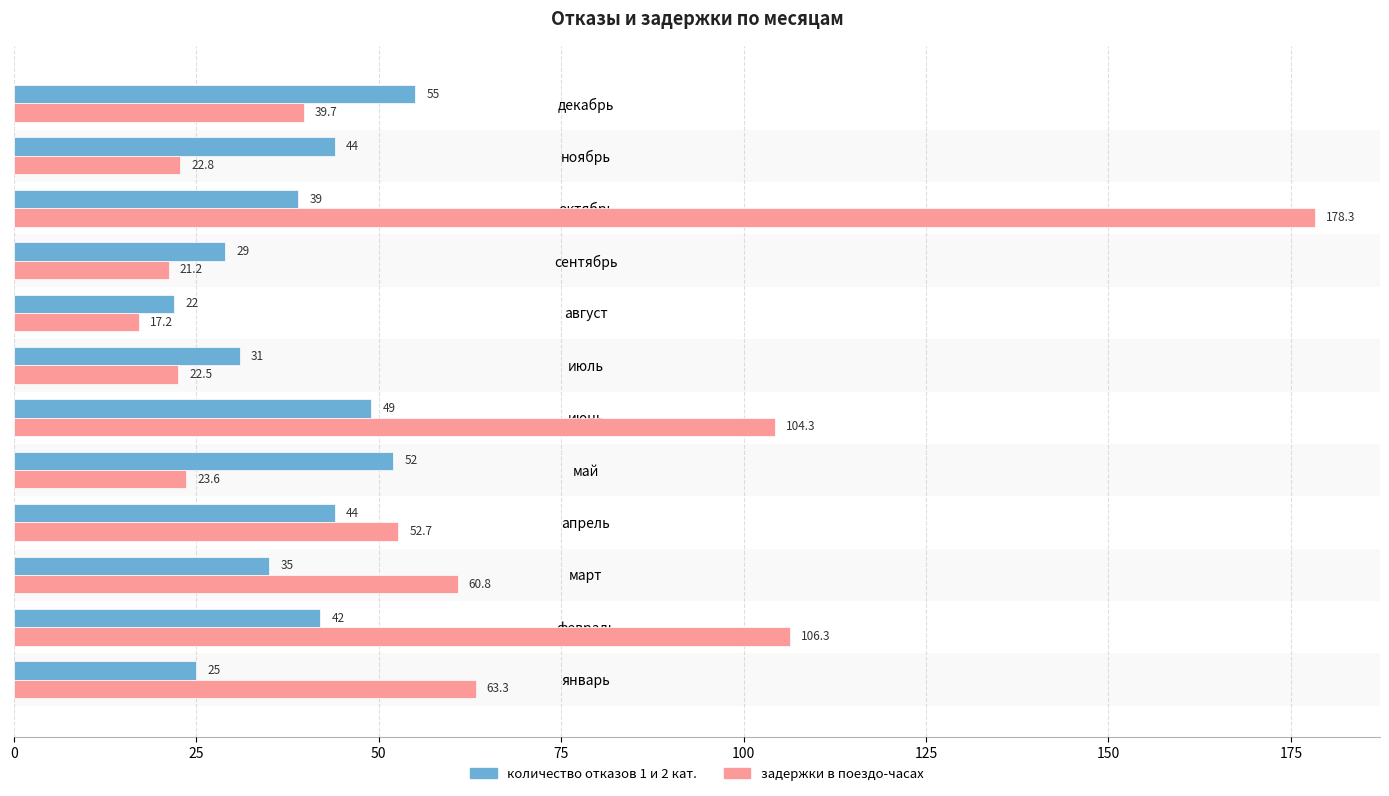

At which category is the sum across all series the highest?

октябрь